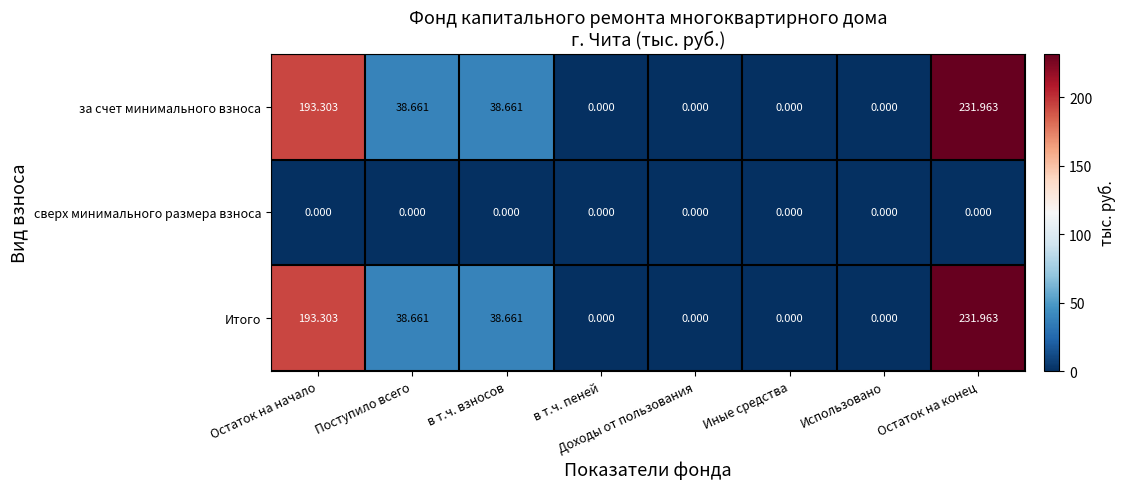

Which category has the highest value in the за счет минимального взноса series?

Остаток на конец